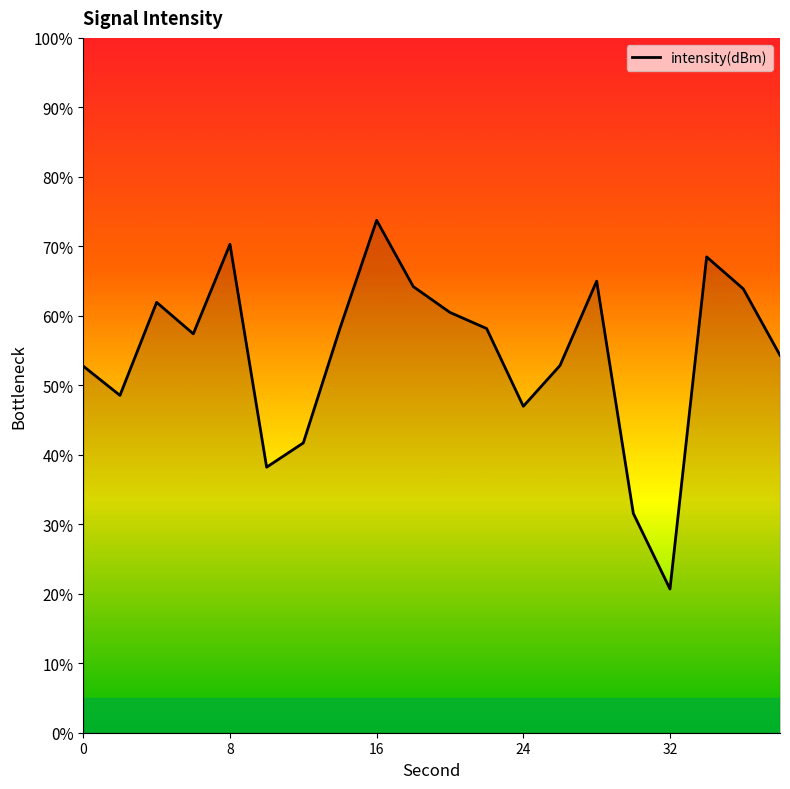

What is the minimum value shown in the chart?

20.7